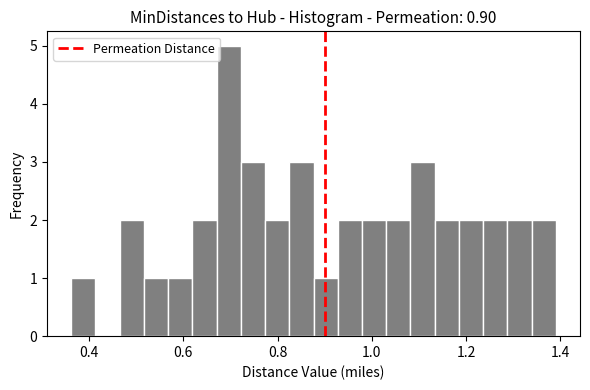

Read against the x-axis, roughly where is the centre of the tallest bar?

0.70